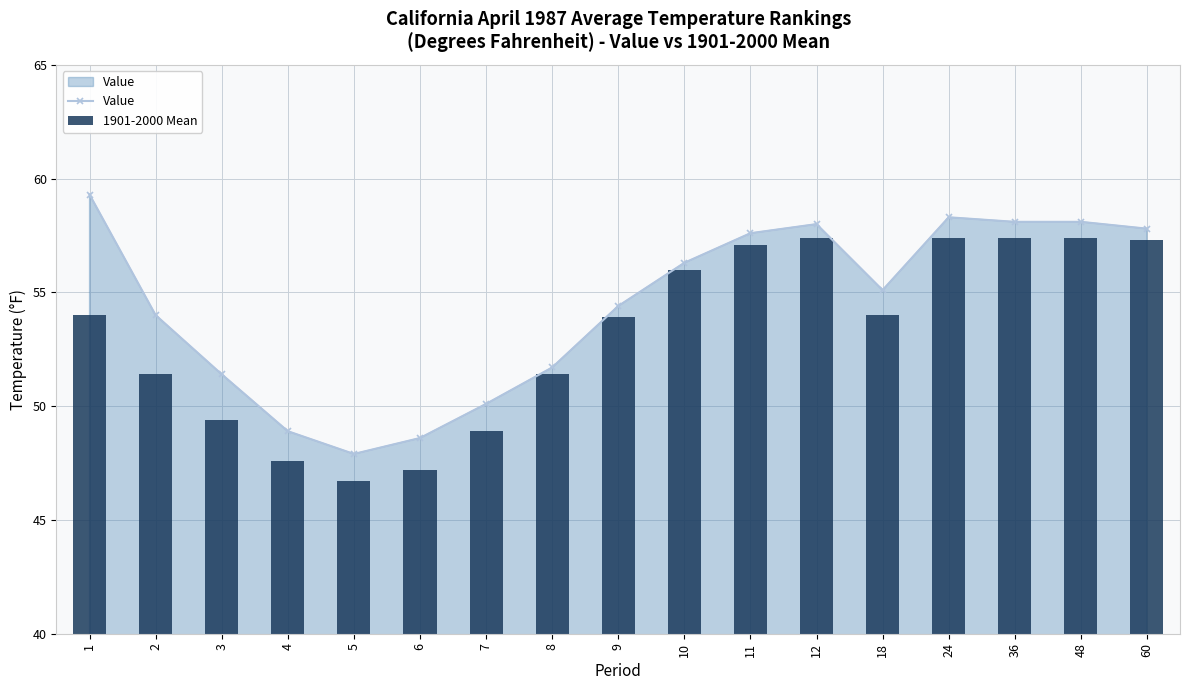

At how many categories does at least one series exceed 48?

16